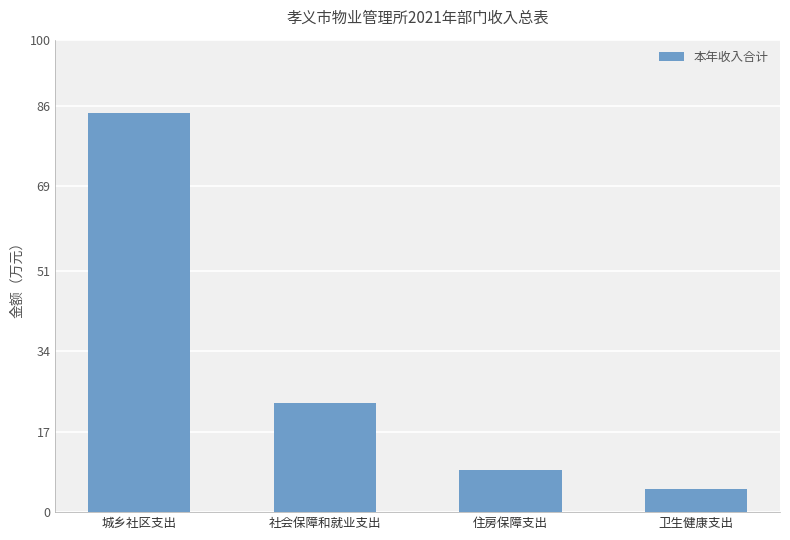

Approximately how many times larger is the value at 住房保障支出 compared to 社会保障和就业支出?

0.4